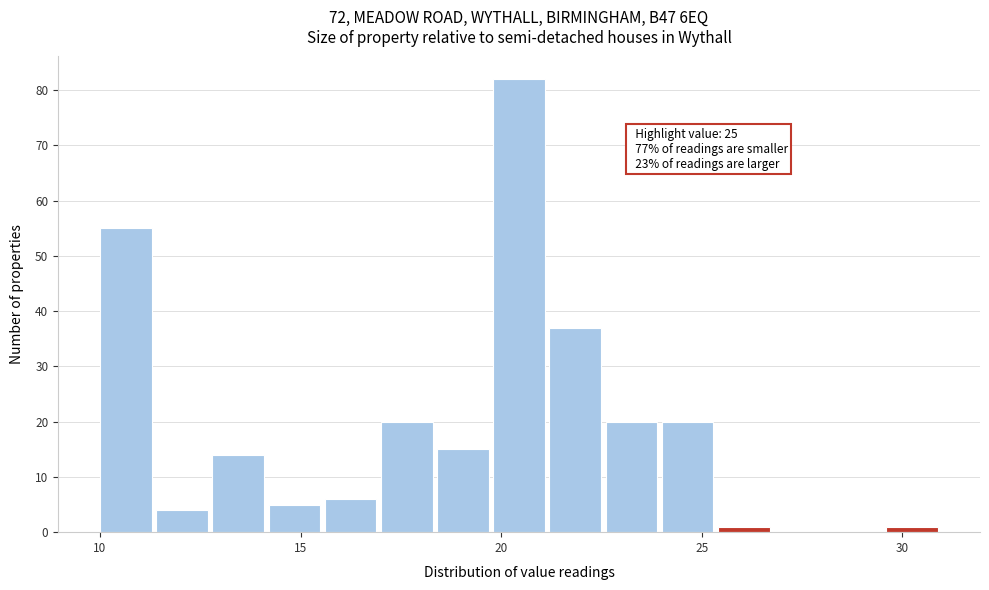

Read against the x-axis, roughly where is the centre of the tallest bar?

20.5